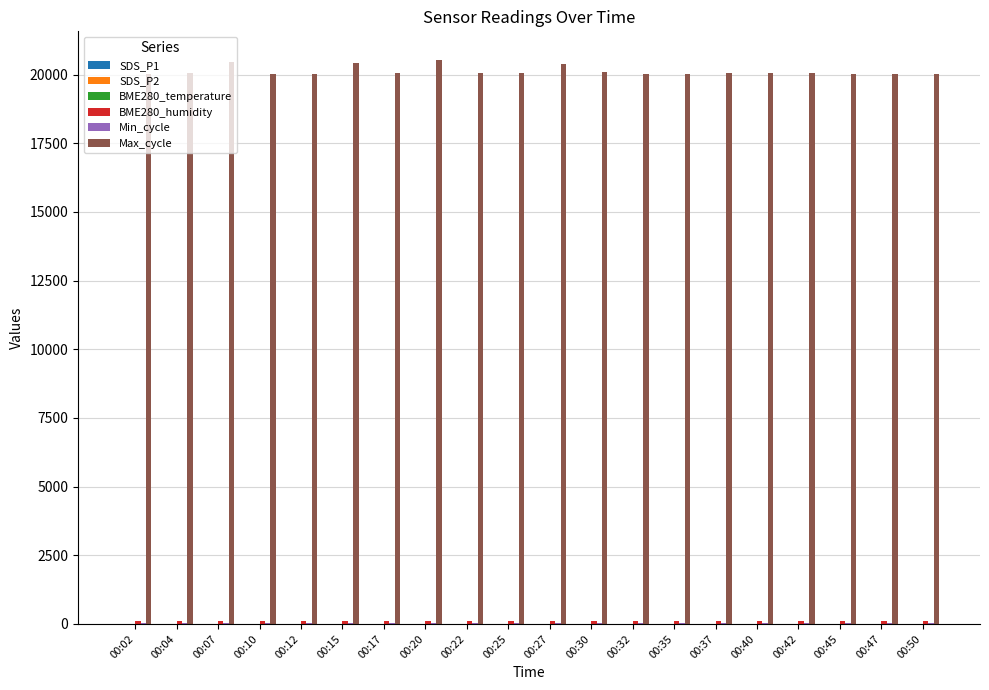

What is the greatest value displayed?

20550.0